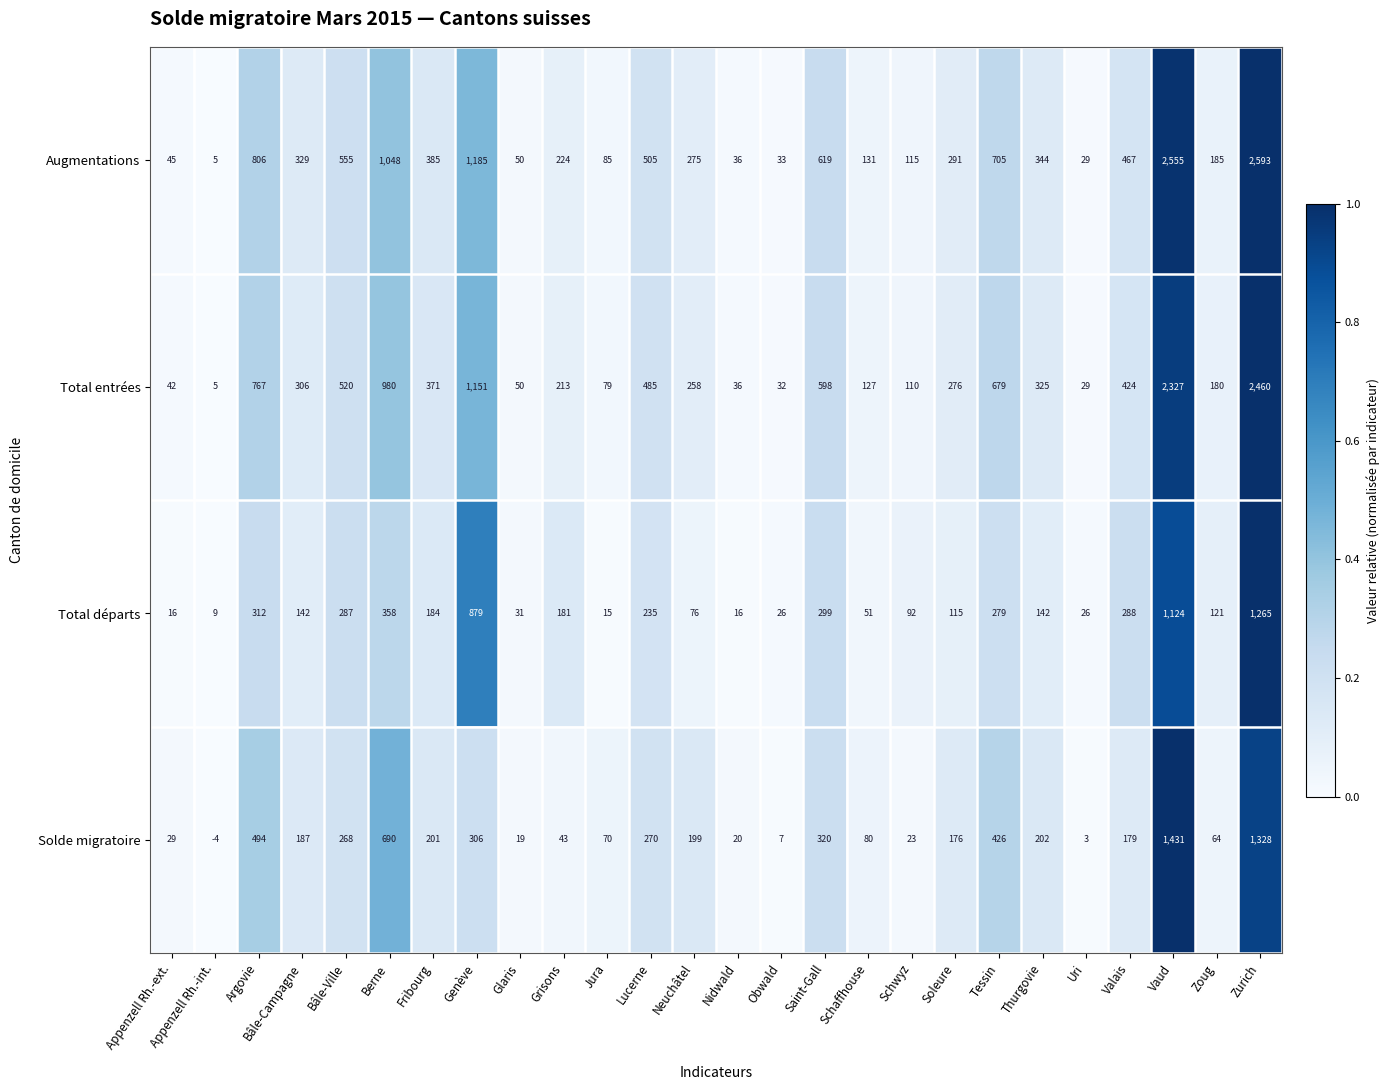

Read the Total départs value at Glaris.

31